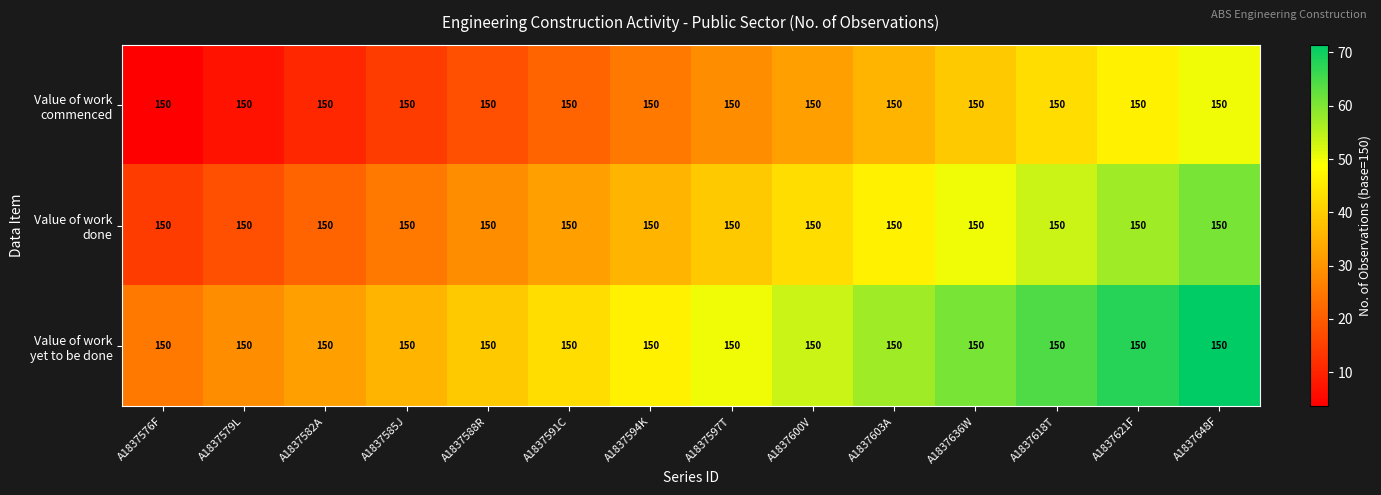

At how many categories does at least one series exceed 53?

6